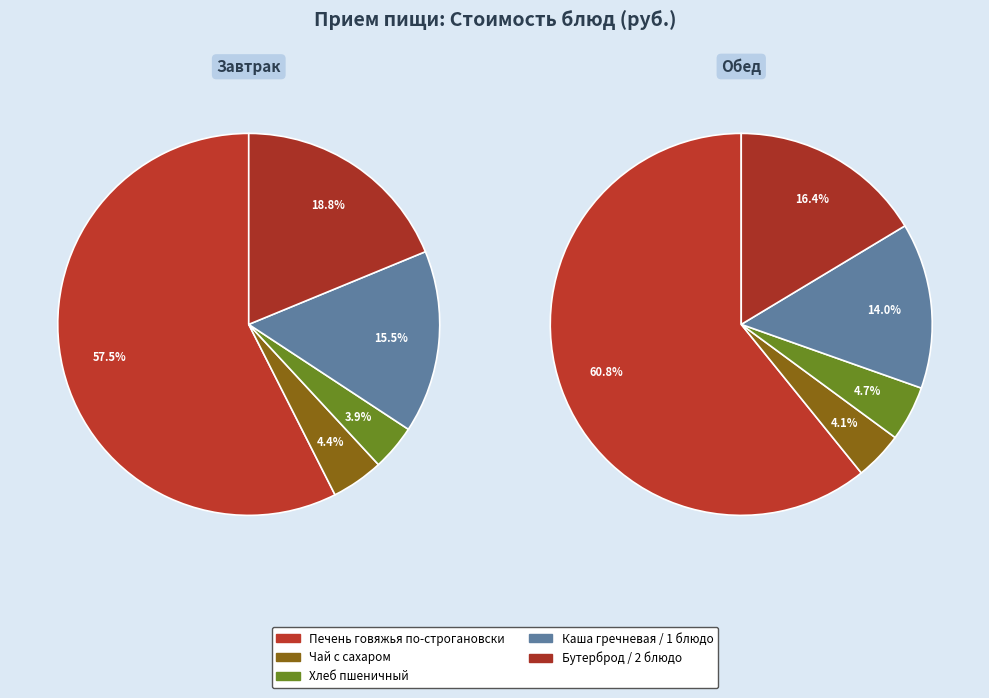

How many segments does this pie chart have?

5